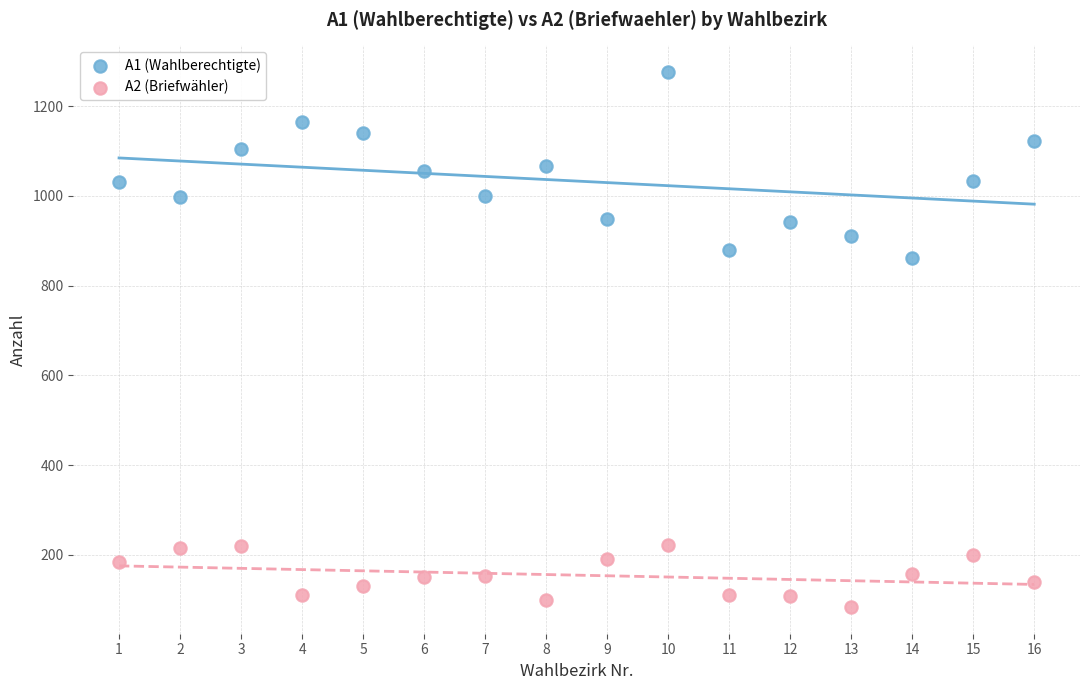

Which series has the largest Y range (max minus min)?

A1 (Wahlberechtigte)